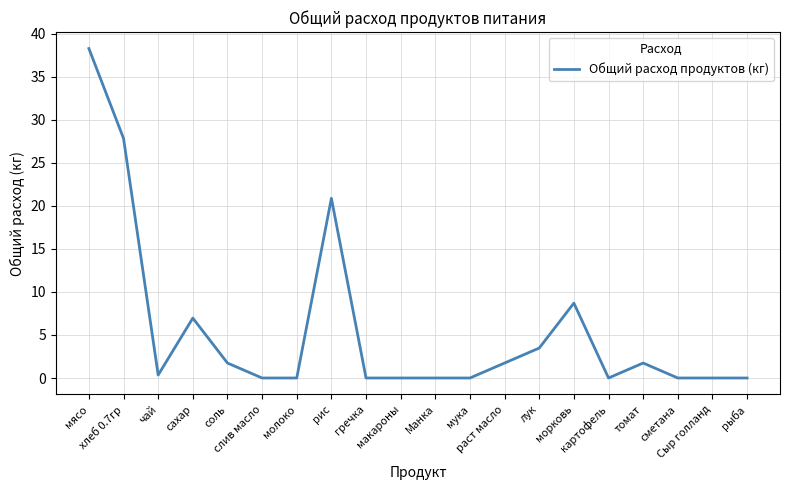

What is the difference between the maximum and minimum values?

38.3